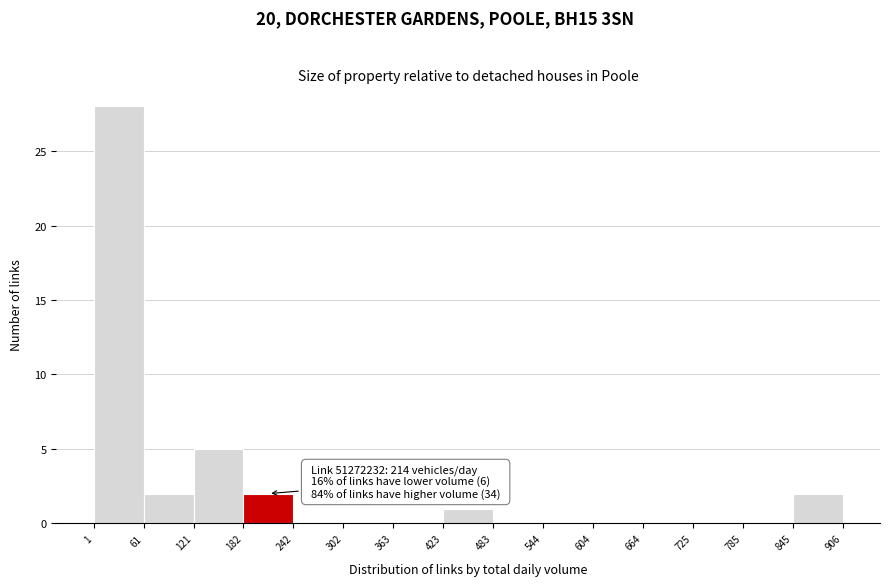

Which range on the x-axis has the tallest bar?

1 to 61